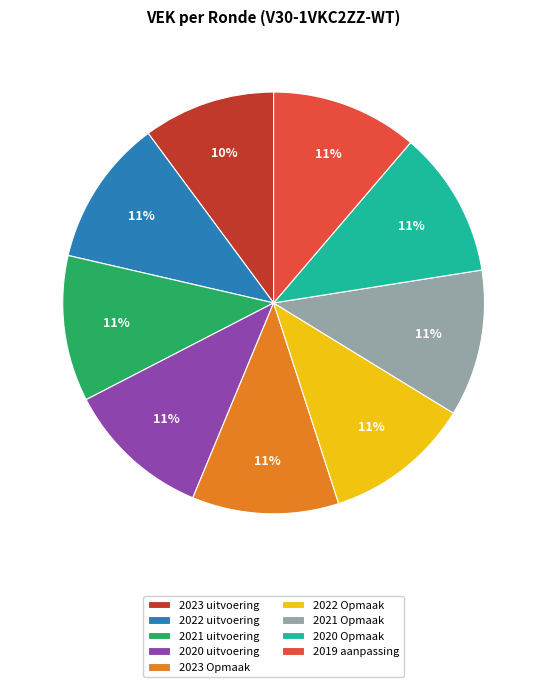

Is there a majority slice in this chart?

No